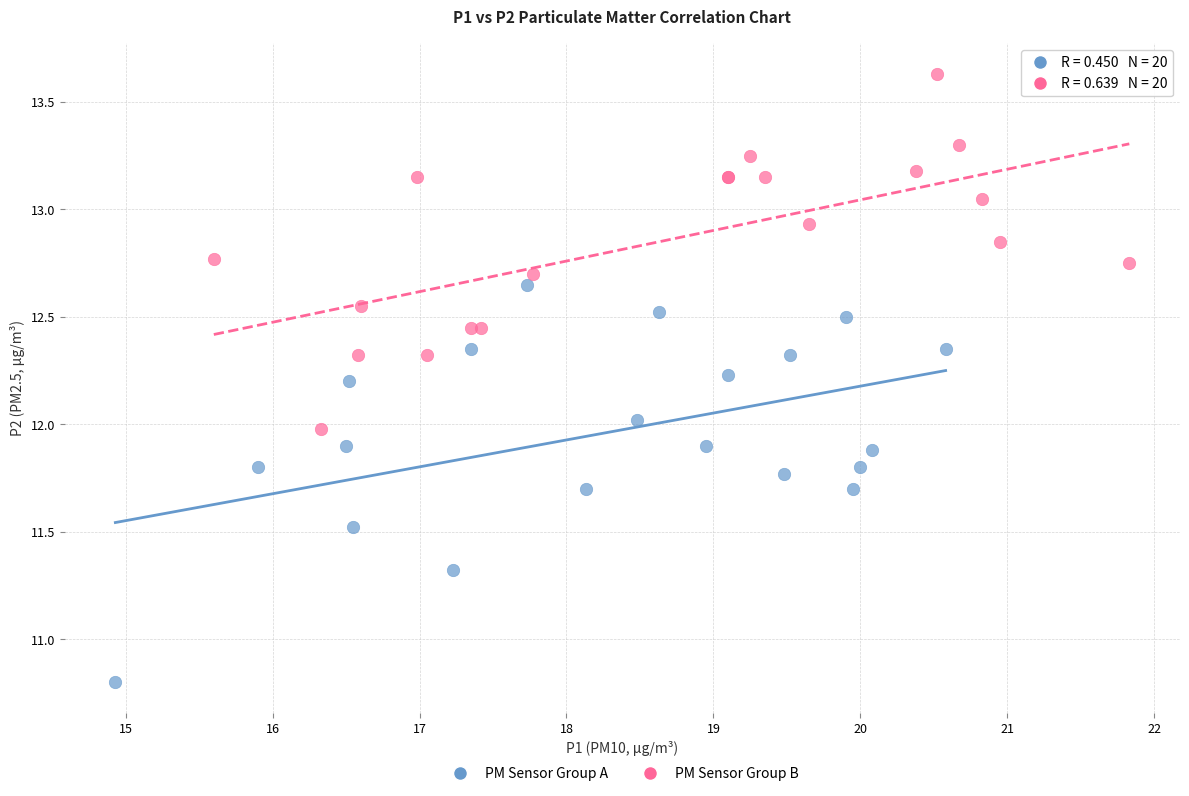

Which series contains the highest Y value?

PM Sensor Group B